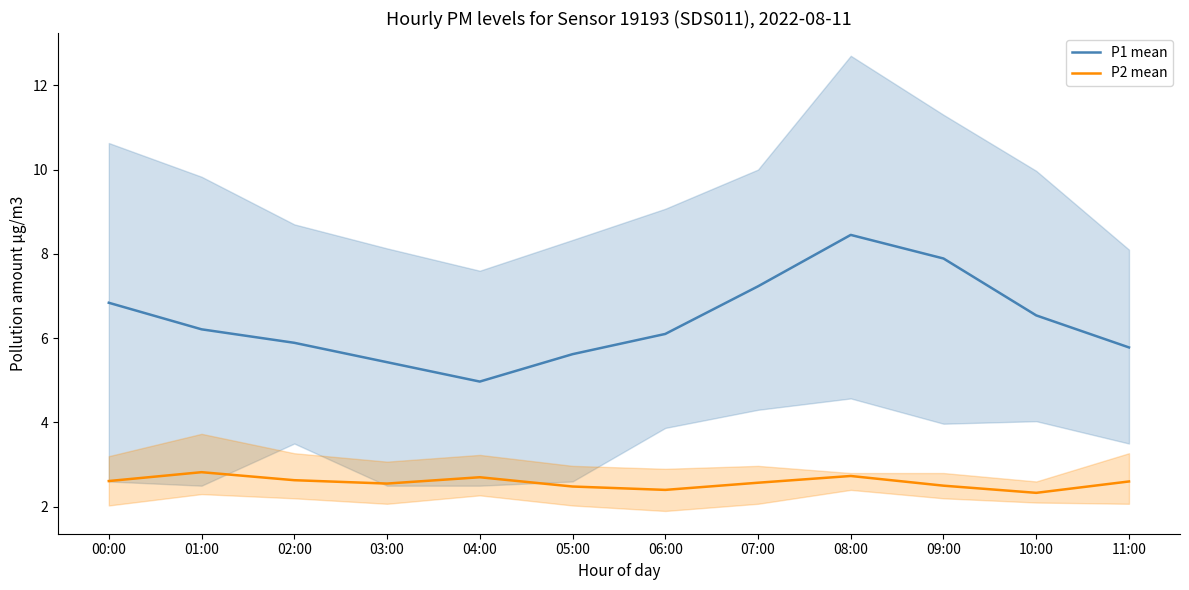

True or false: P1 mean and P2 mean intersect in this chart.

False